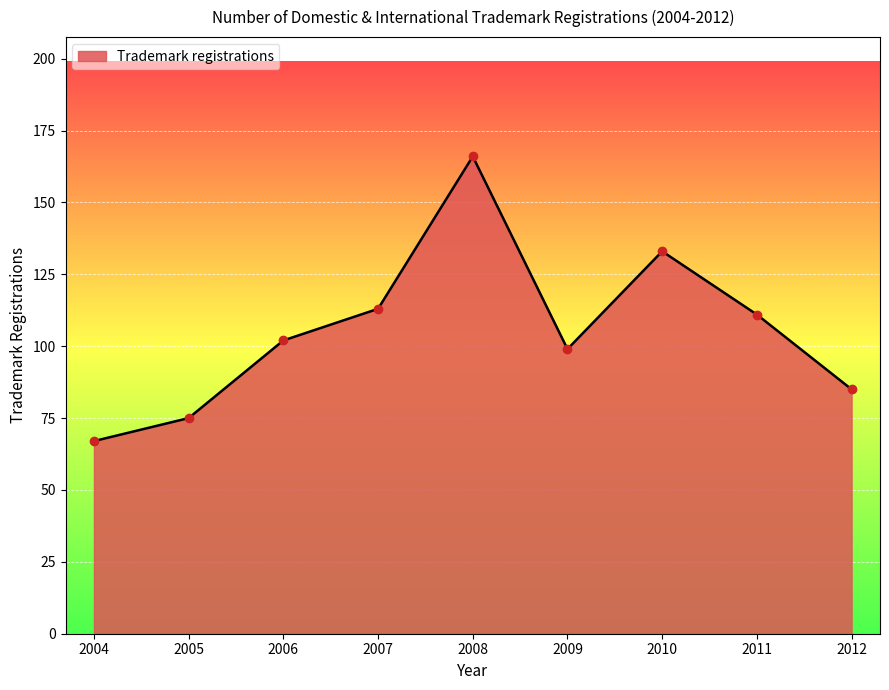

Is it true that the value at 2011 is 190?

False